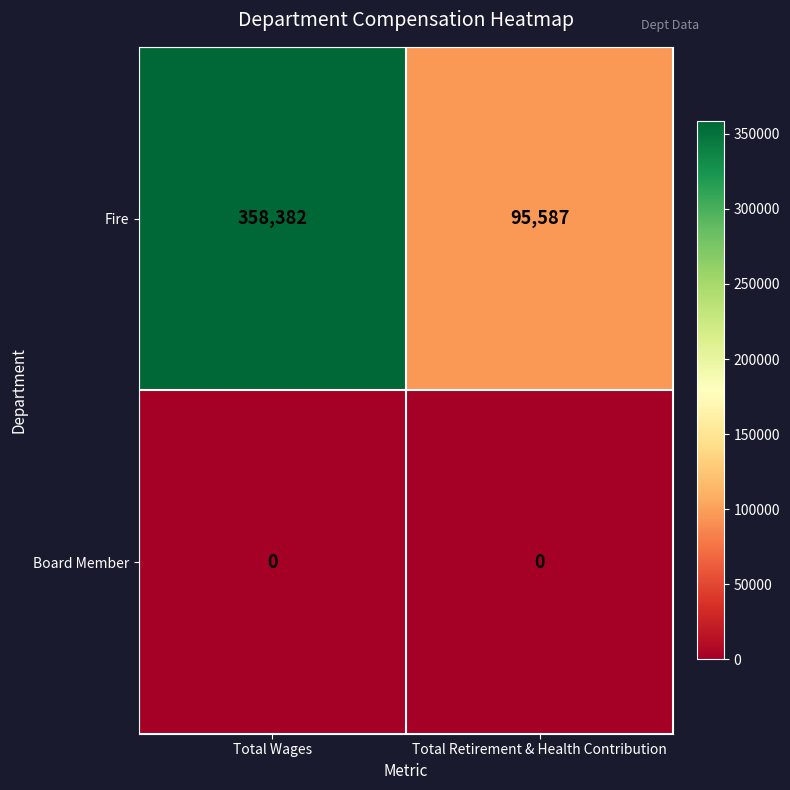

Rank the series at Total Wages from highest to lowest value.

Fire, Board Member